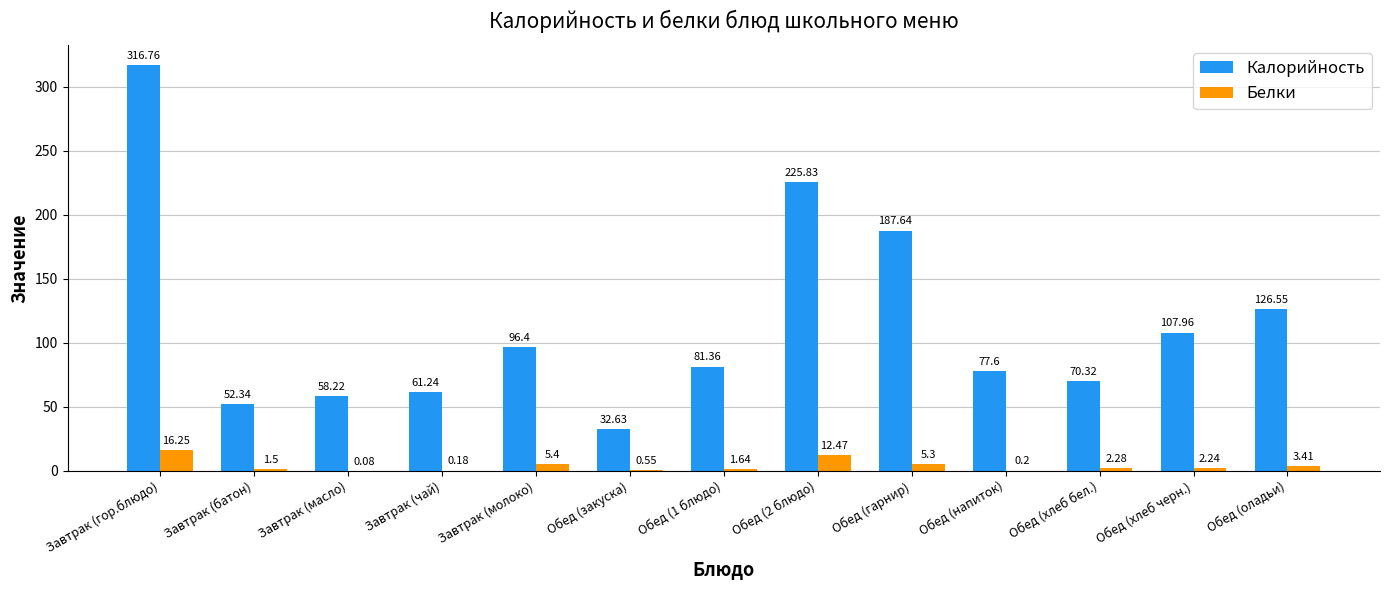

Between Завтрак (чай) and Обед (закуска), which series saw the biggest shift?

Калорийность